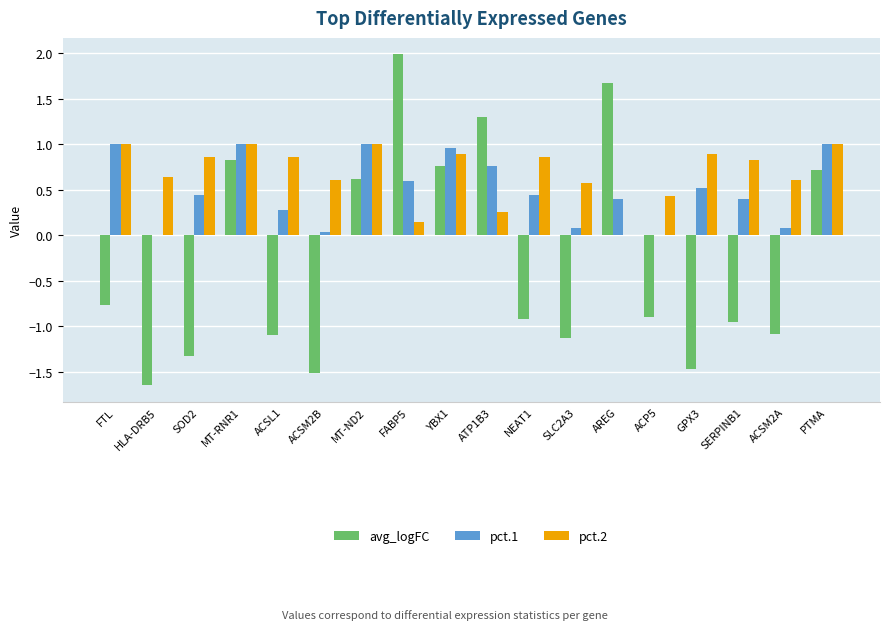

The value of pct.2 at ACSL1 is 0.9. True or false?

True